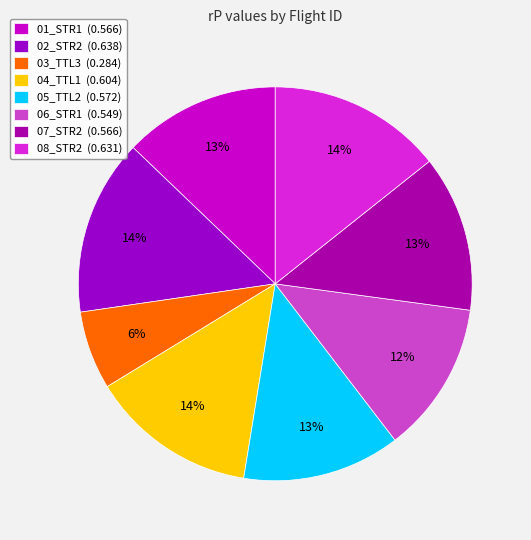

Which slice is the largest?

02_STR2